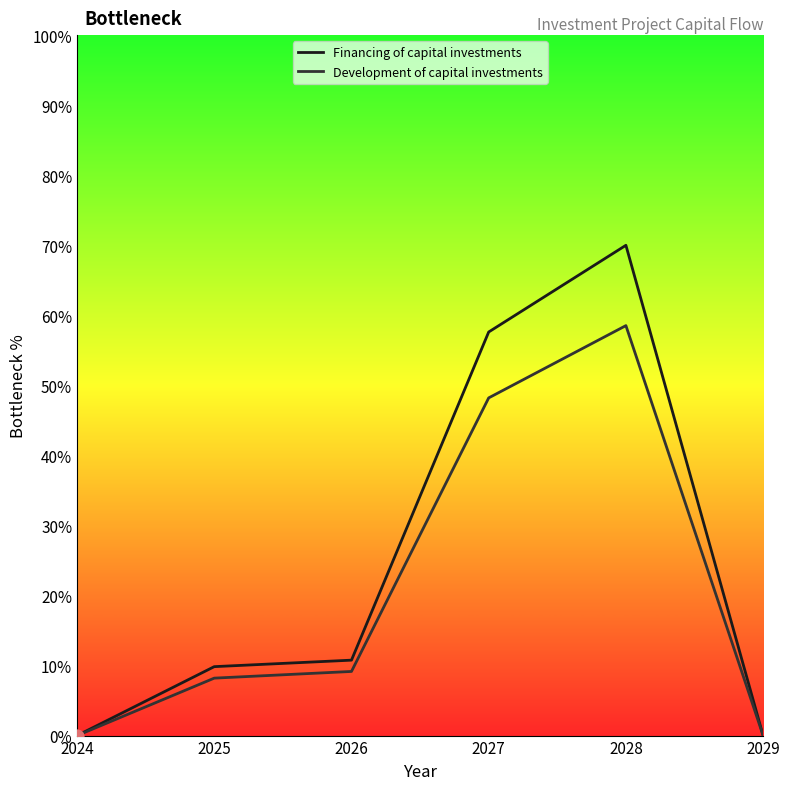

Which series has the widest spread of values?

Financing of capital investments